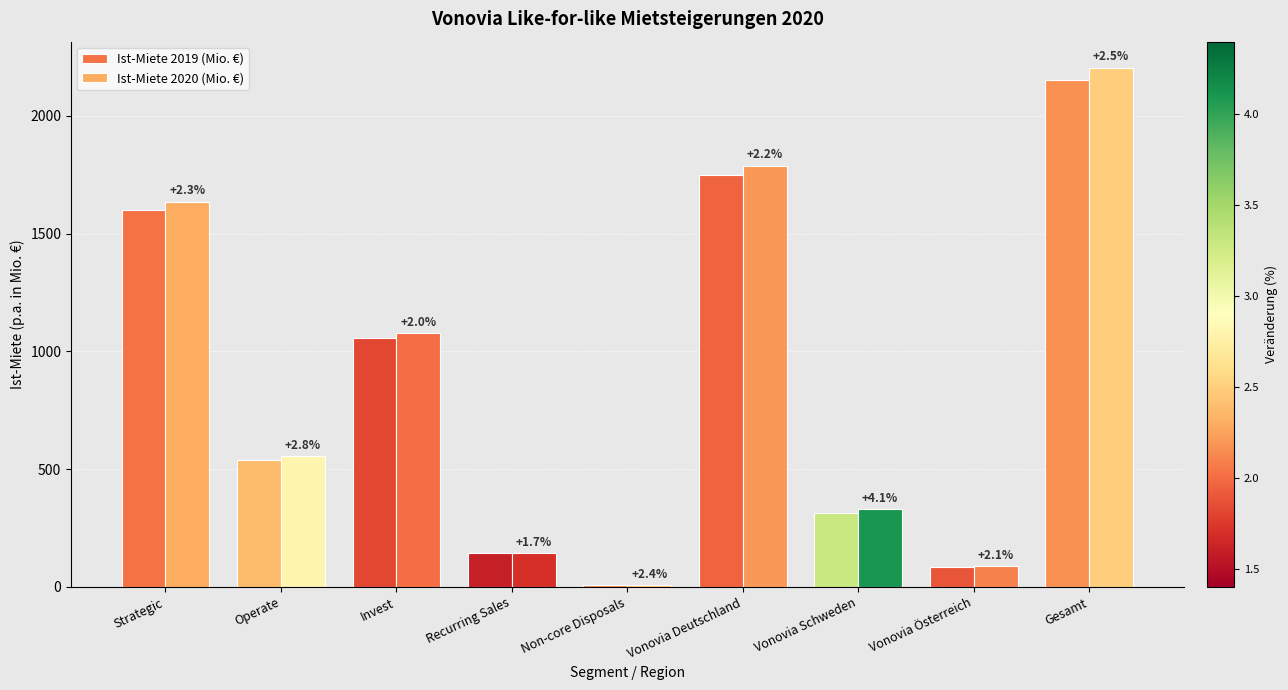

How many groups of bars are there?

9